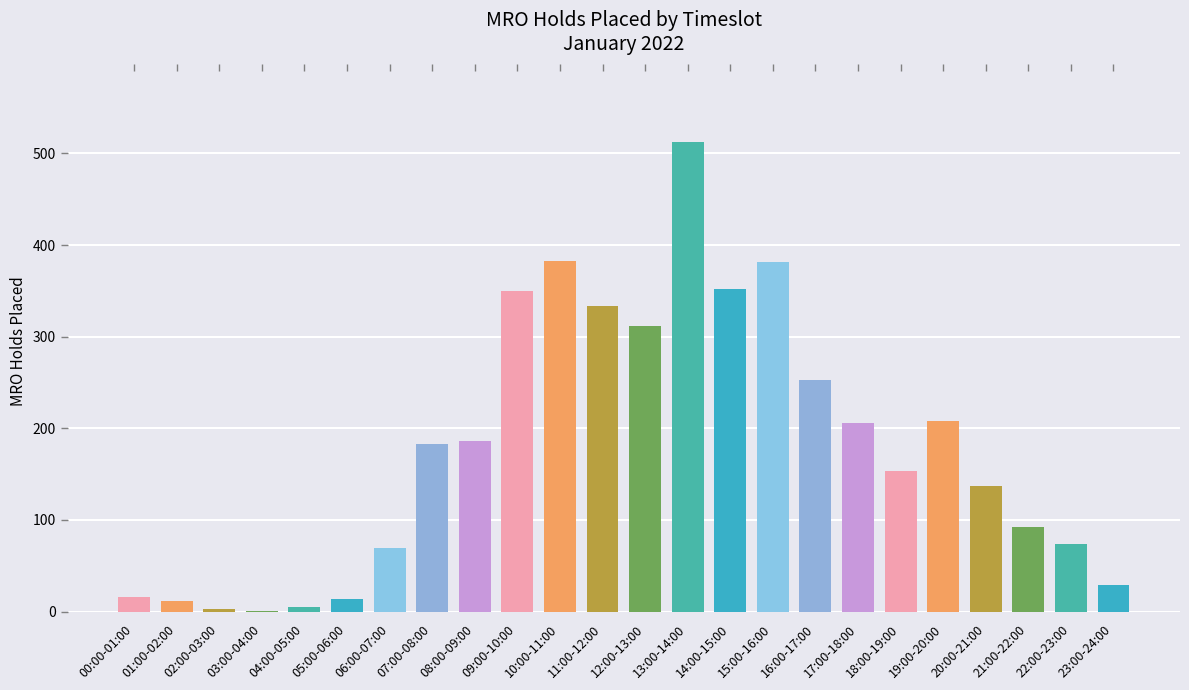

Which category has the highest value across all series?

13:00-14:00